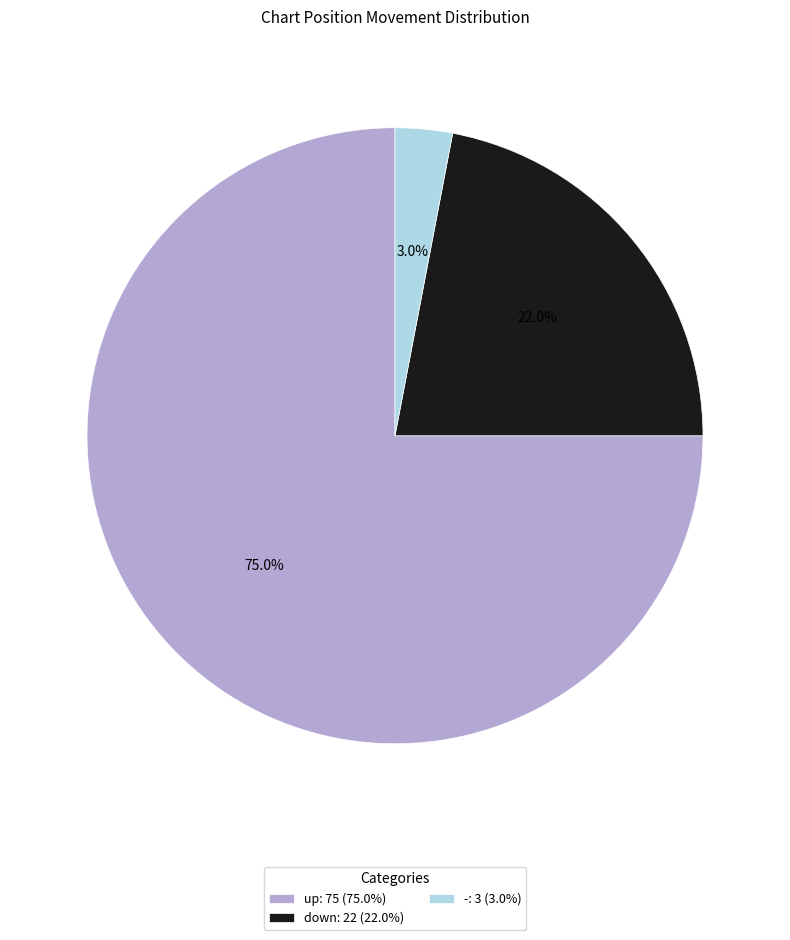

True or false: down accounts for 34% of the total.

False